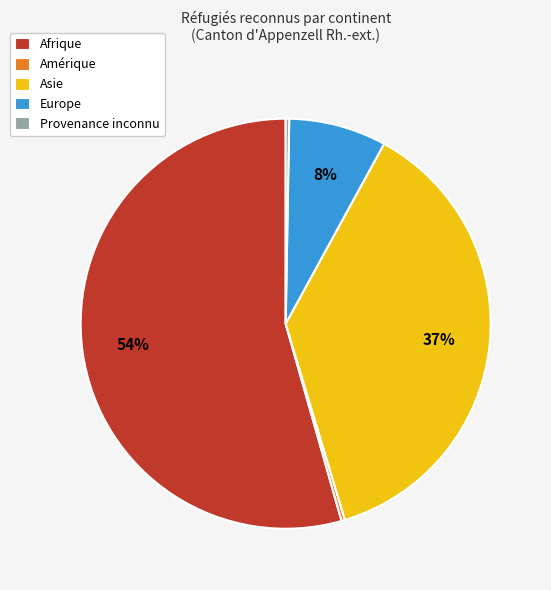

To the nearest percent, what portion does Europe represent?

8%